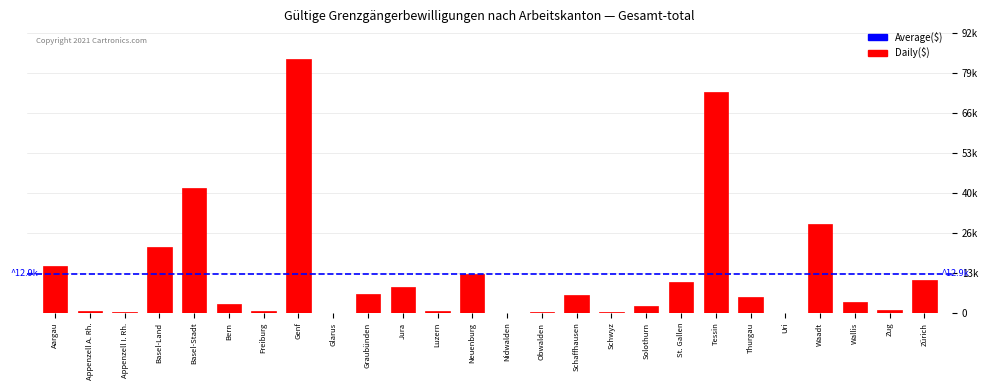

Are the bars horizontal?

No